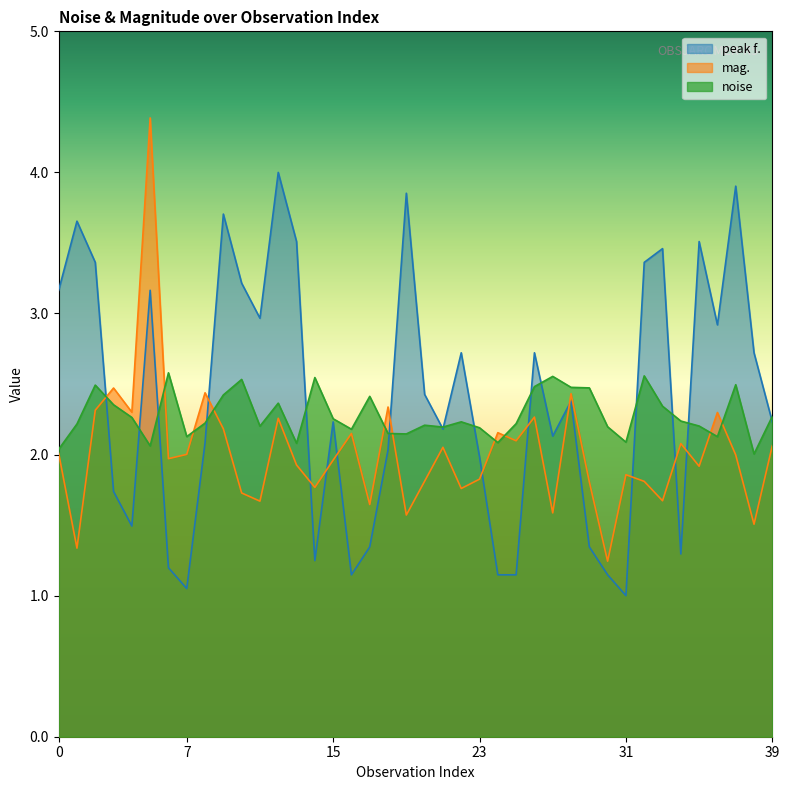

Rank the series by their maximum value, from highest to lowest.

mag., peak f., noise